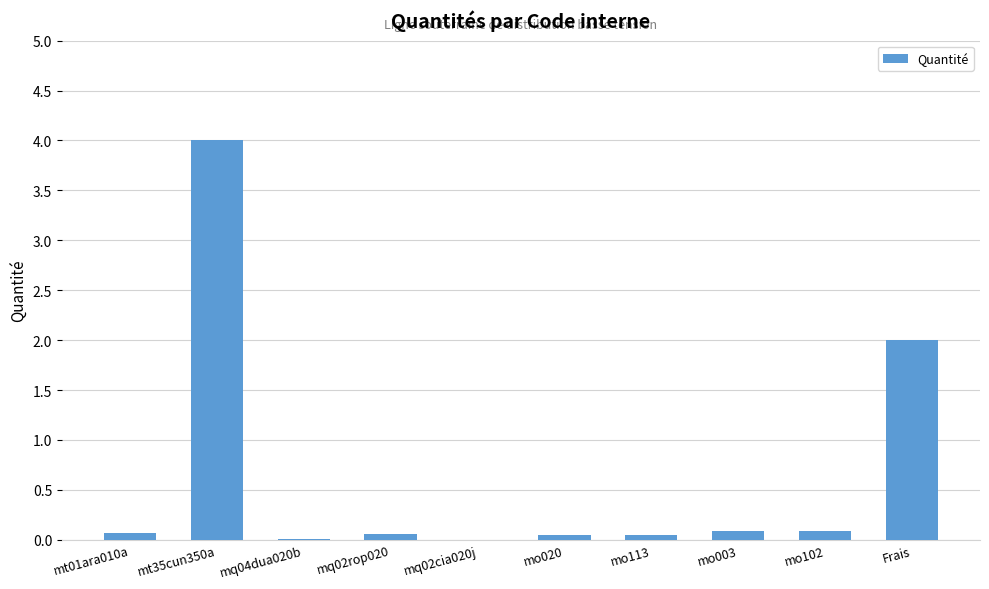

What is the change in value from mt35cun350a to mq02cia020j?

-4.0